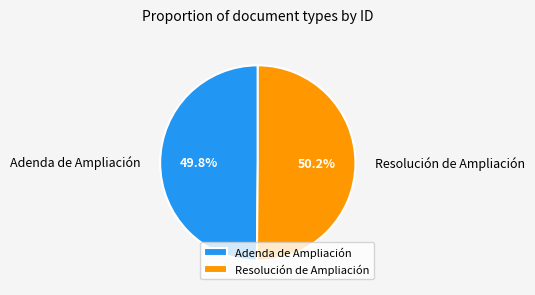

How much of the chart is everything except Resolución de Ampliación?

49.8%